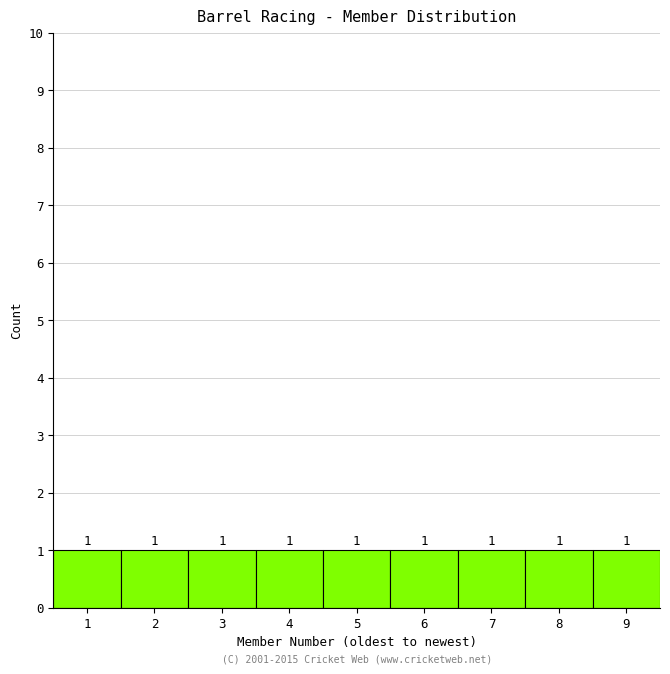

Reading left to right, list every bar in this chart as the range it spans on the x-axis followed by its height.

0.5 to 1.5: 1
1.5 to 2.5: 1
2.5 to 3.5: 1
3.5 to 4.5: 1
4.5 to 5.5: 1
5.5 to 6.5: 1
6.5 to 7.5: 1
7.5 to 8.5: 1
8.5 to 9.5: 1